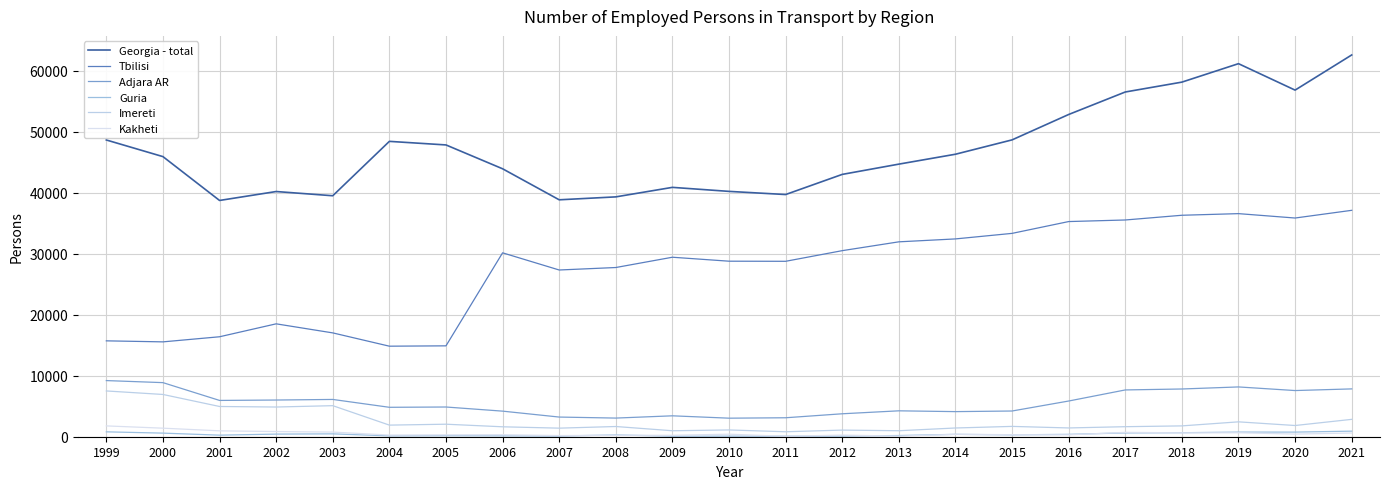

What is the difference between the Guria values at 2018 and 2001?

397.1